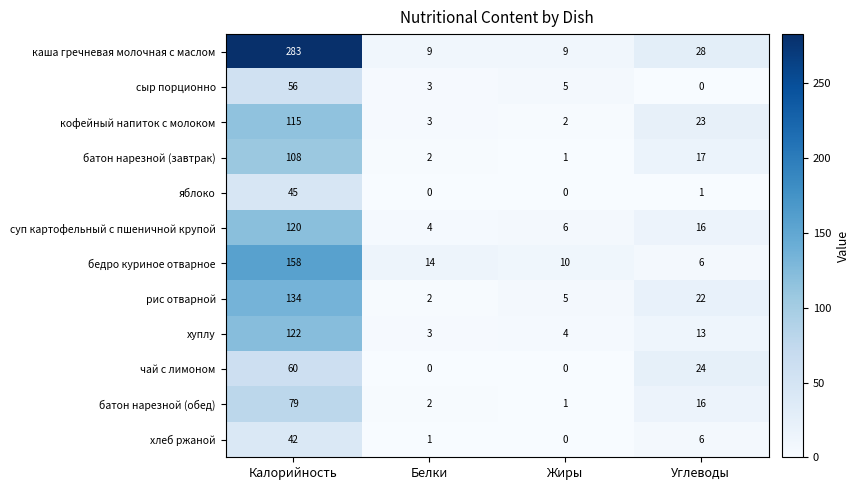

Is it true that кофейный напиток с молоком equals 155 at Калорийность?

False